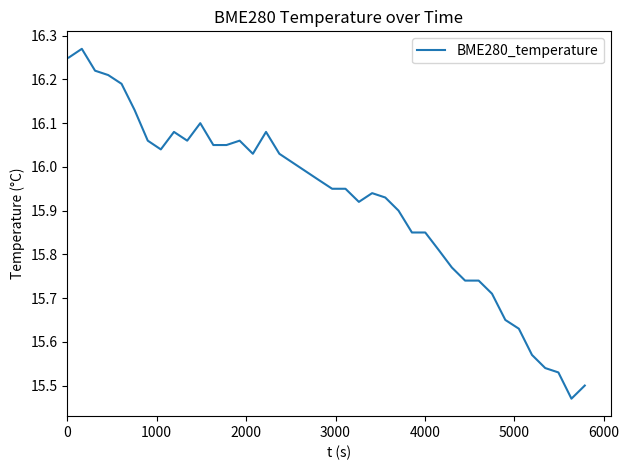

What is the difference between the maximum and minimum values?

0.8